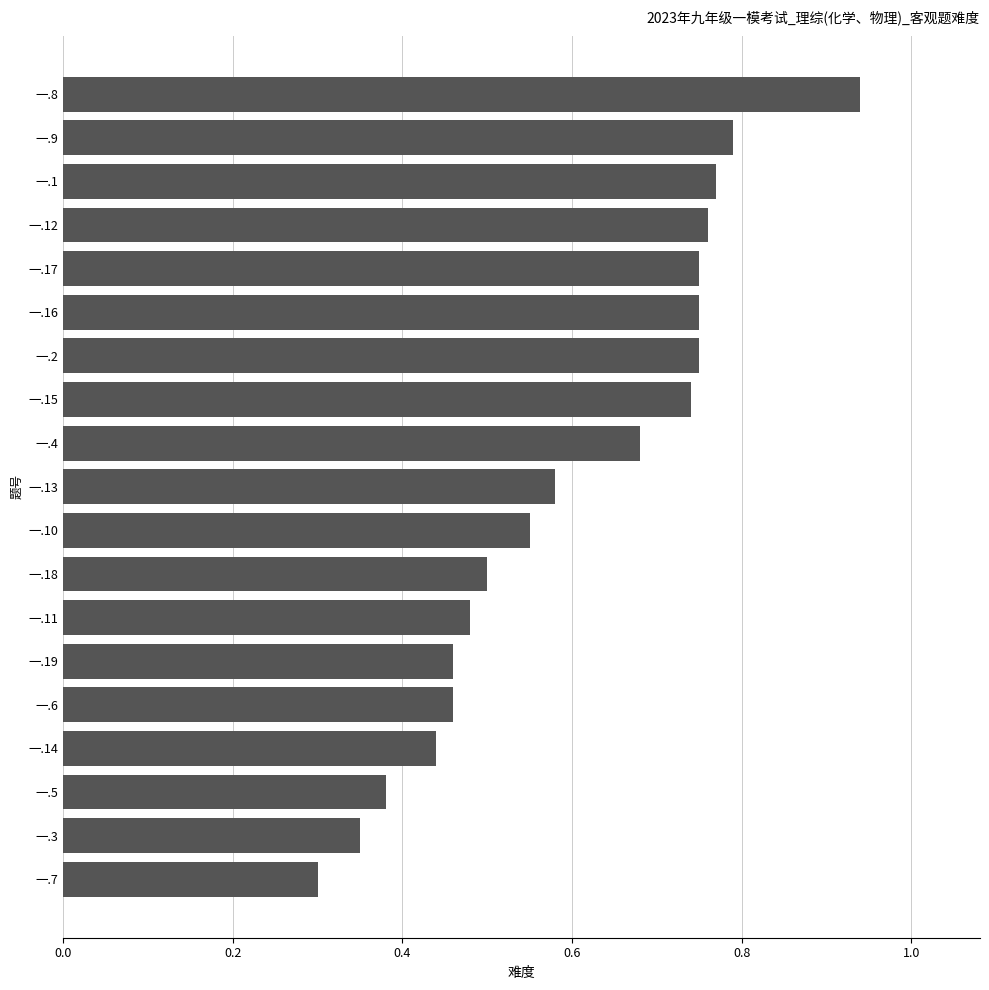

What is the change in value from 一.11 to 一.2?

+0.3